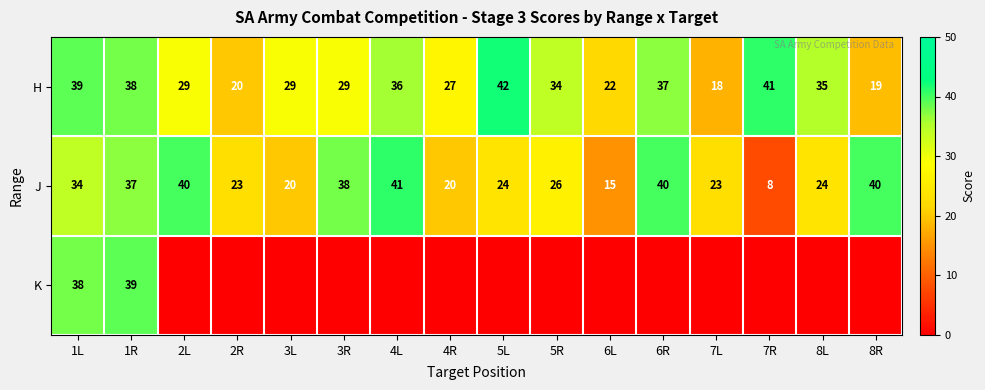

The H series shows 61 at 8L. True or false?

False